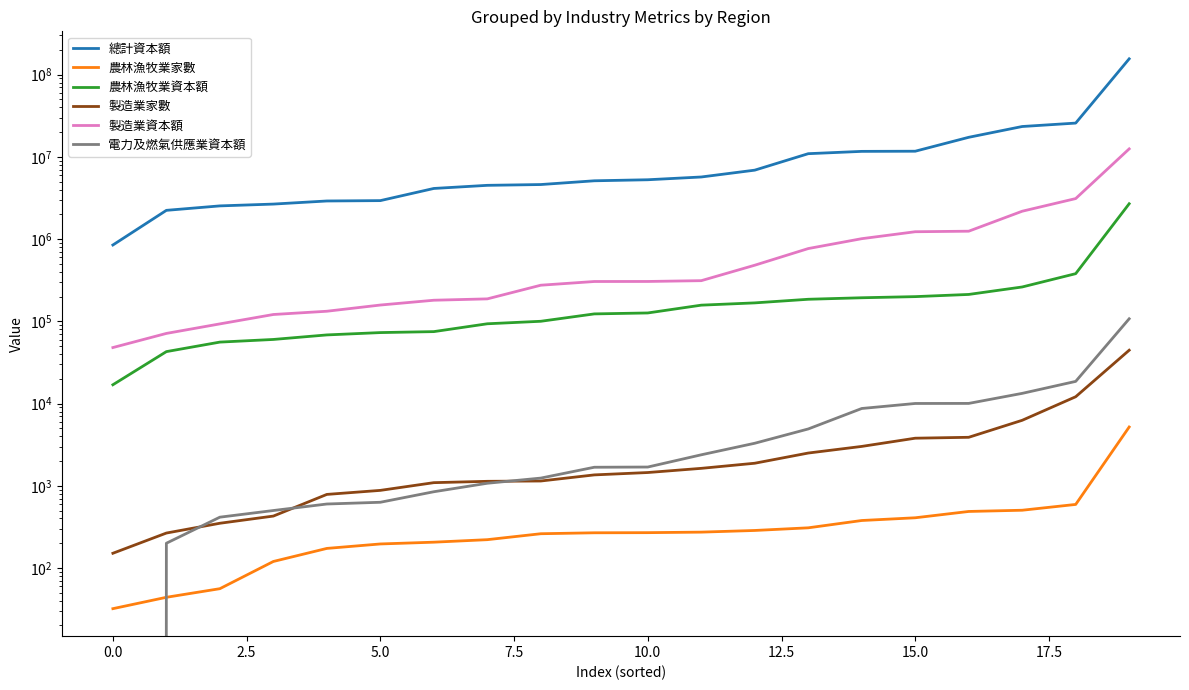

Where is 農林漁牧業資本額 nearest to the value 1355597?

18